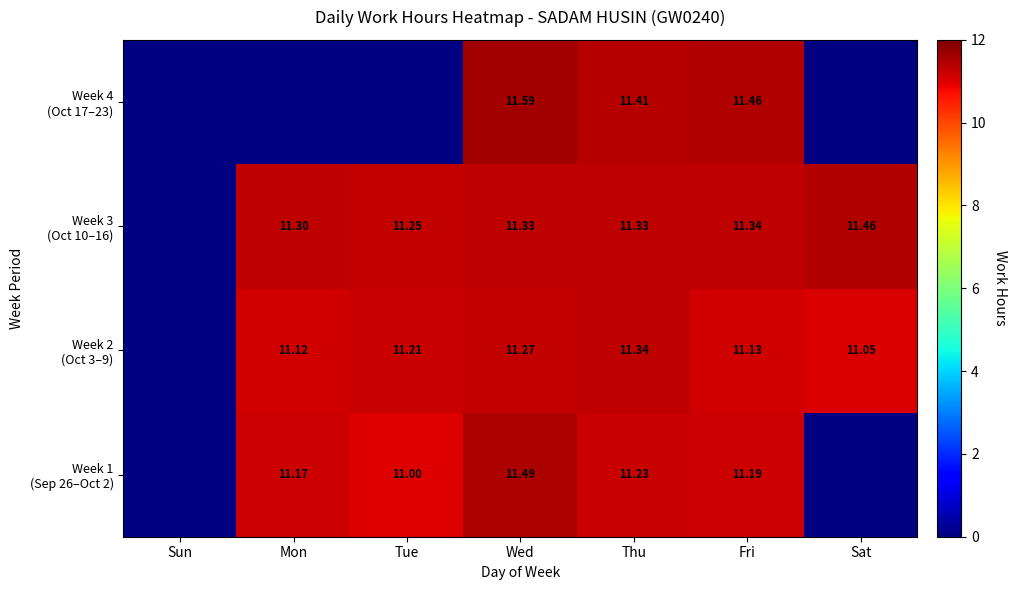

Is the value of Week 2 (Oct 3–9) at Tue greater than the value of Week 4 (Oct 17–23) at Sun?

No